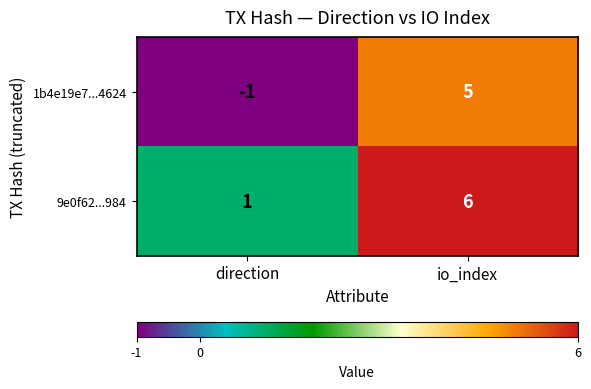

Reading left to right, transcribe all the data shown in this chart.

1b4e19e7...4624: direction=-1	io_index=5
9e0f62...984: direction=1	io_index=6